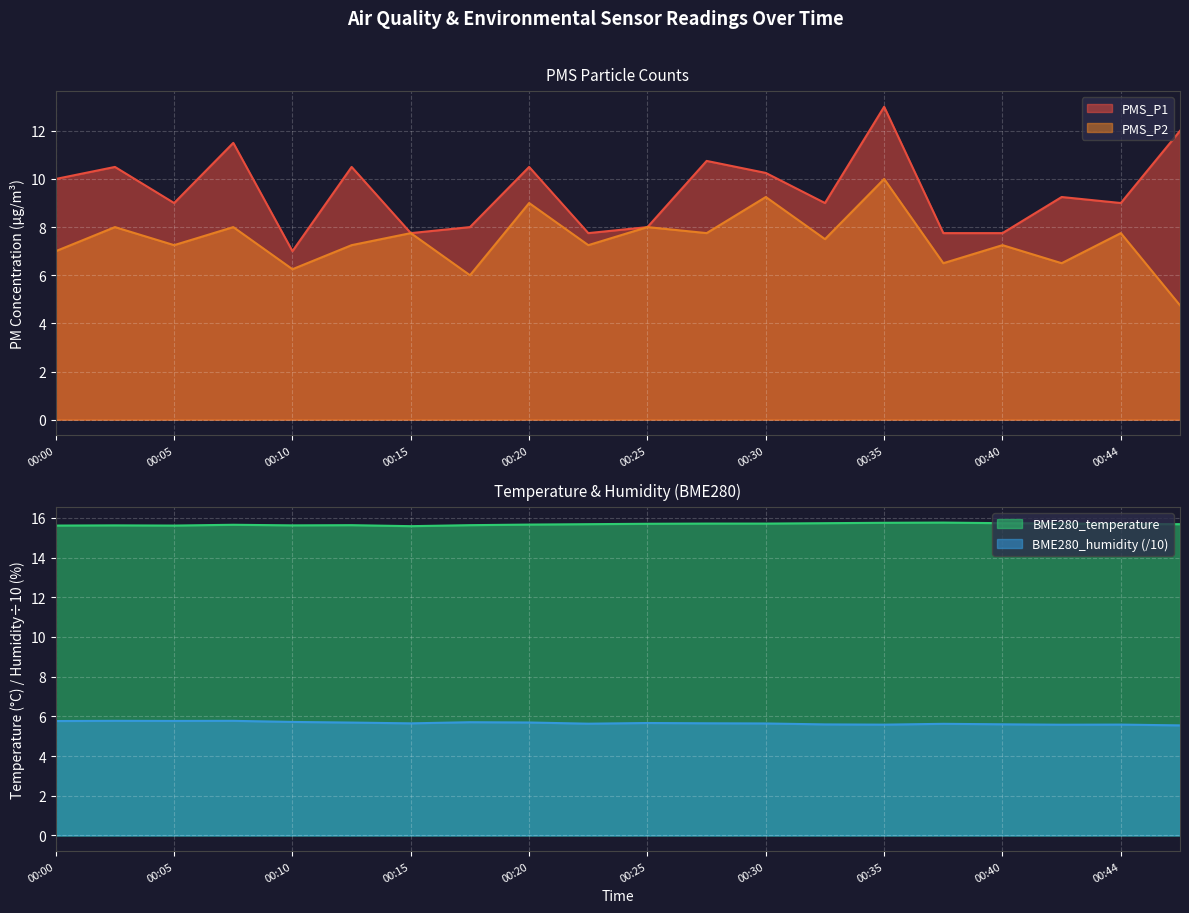

At how many categories does at least one series exceed 11?

20